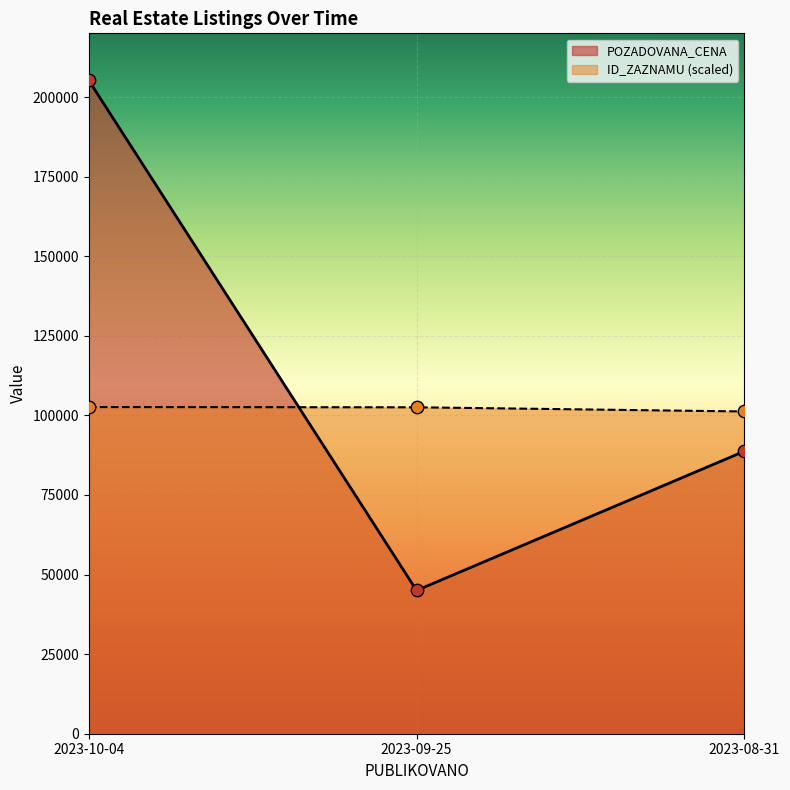

Which series reaches the maximum Y coordinate?

POZADOVANA_CENA